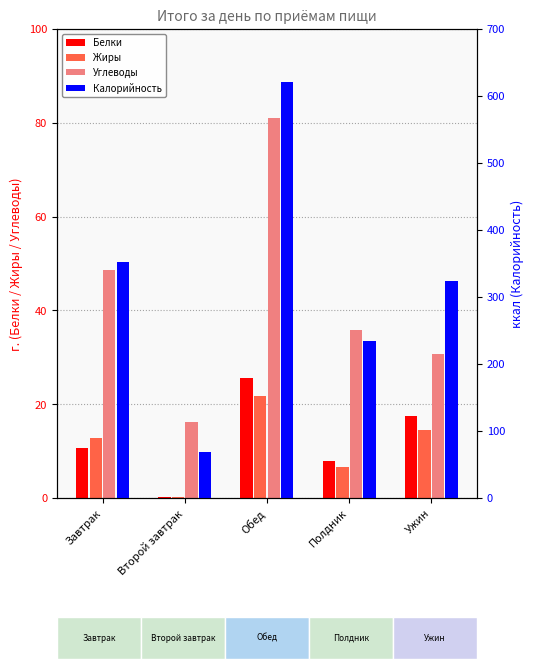

What is the sum of the Углеводы values at Завтрак and Ужин?

79.5